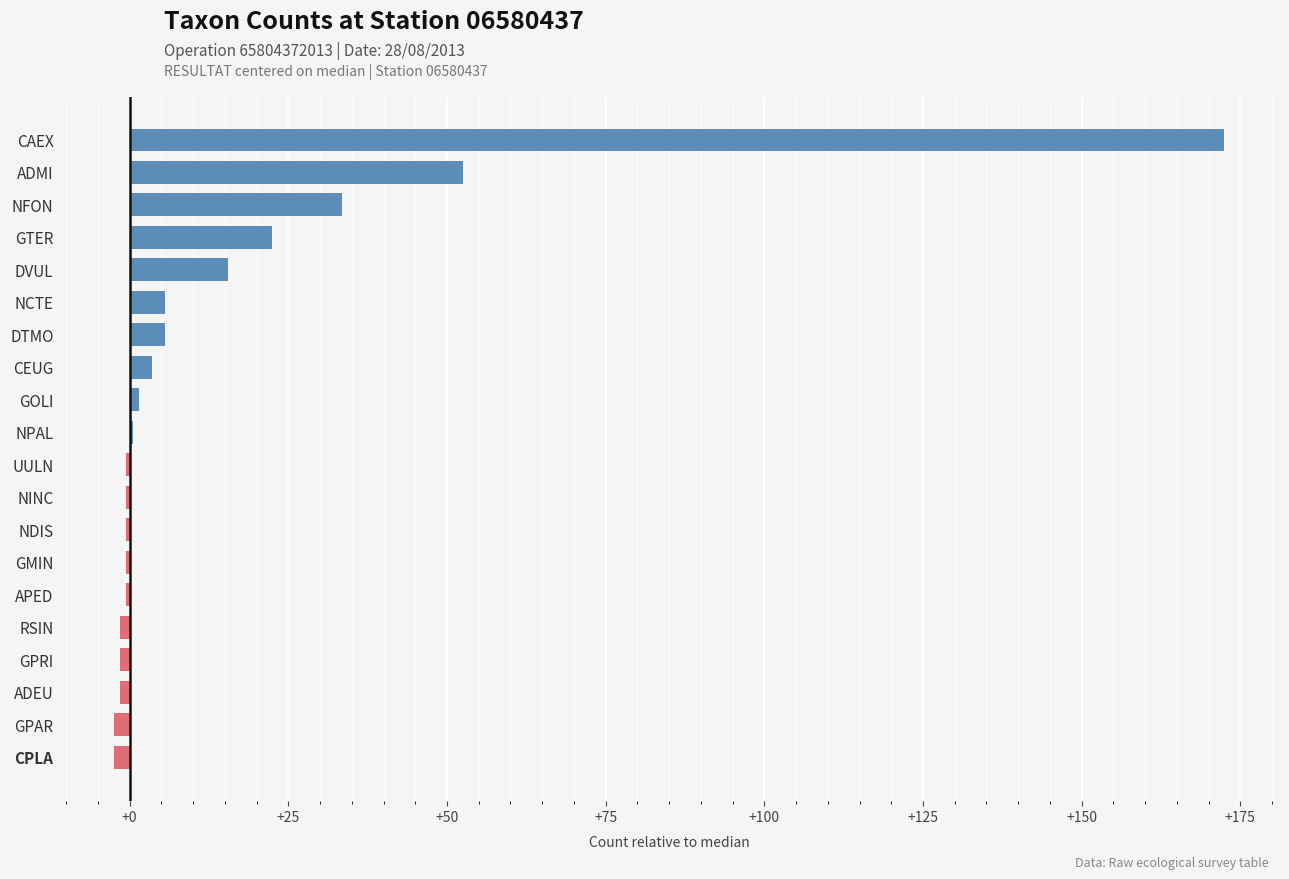

Reading bottom to top, what are all the values shown in this chart?

CPLA=-2.5	GPAR=-2.5	ADEU=-1.5	GPRI=-1.5	RSIN=-1.5	APED=-0.5	GMIN=-0.5	NDIS=-0.5	NINC=-0.5	UULN=-0.5	NPAL=0.5	GOLI=1.5	CEUG=3.5	DTMO=5.5	NCTE=5.5	DVUL=15.5	GTER=22.5	NFON=33.5	ADMI=52.5	CAEX=172.5